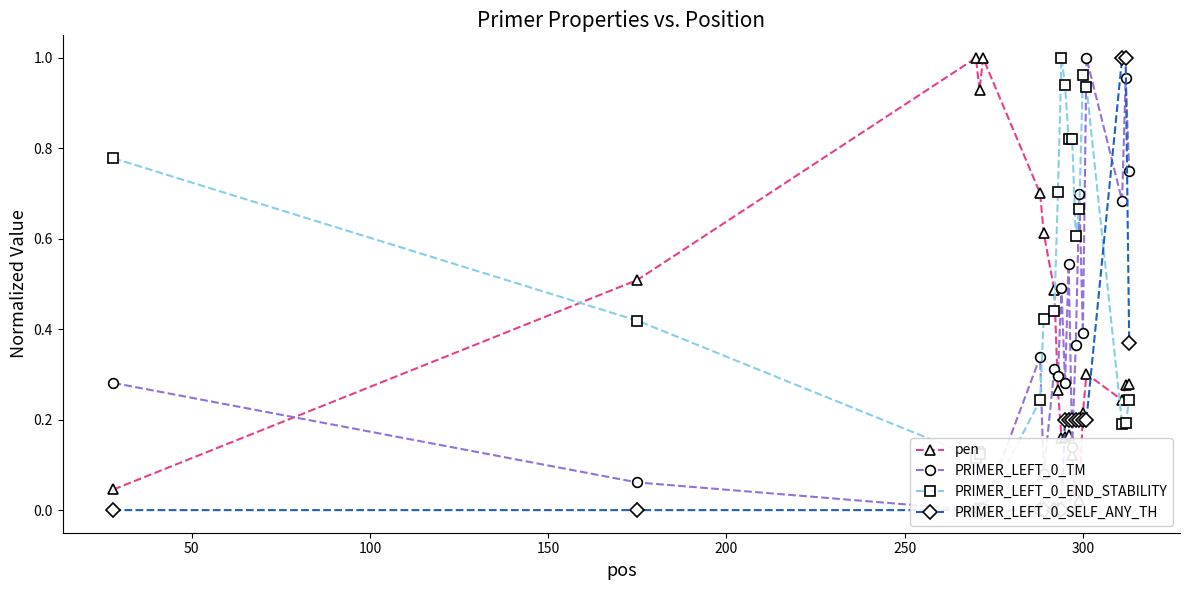

What are all the series names shown in the legend?

pen, PRIMER_LEFT_0_TM, PRIMER_LEFT_0_END_STABILITY, PRIMER_LEFT_0_SELF_ANY_TH